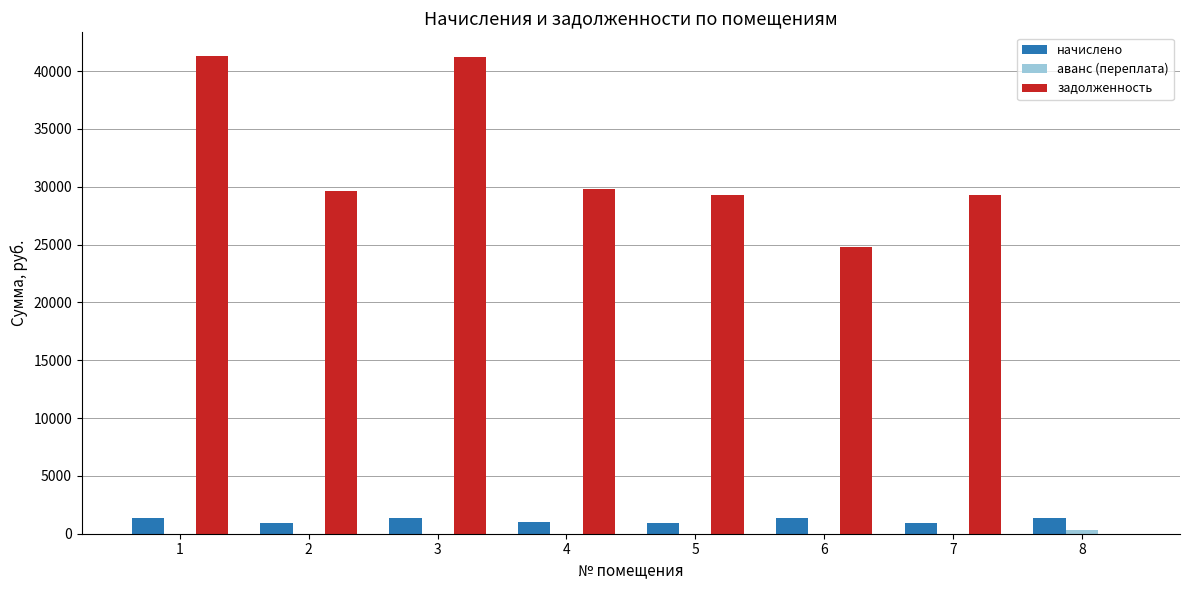

The задолженность series shows 44440.4 at 2. True or false?

False